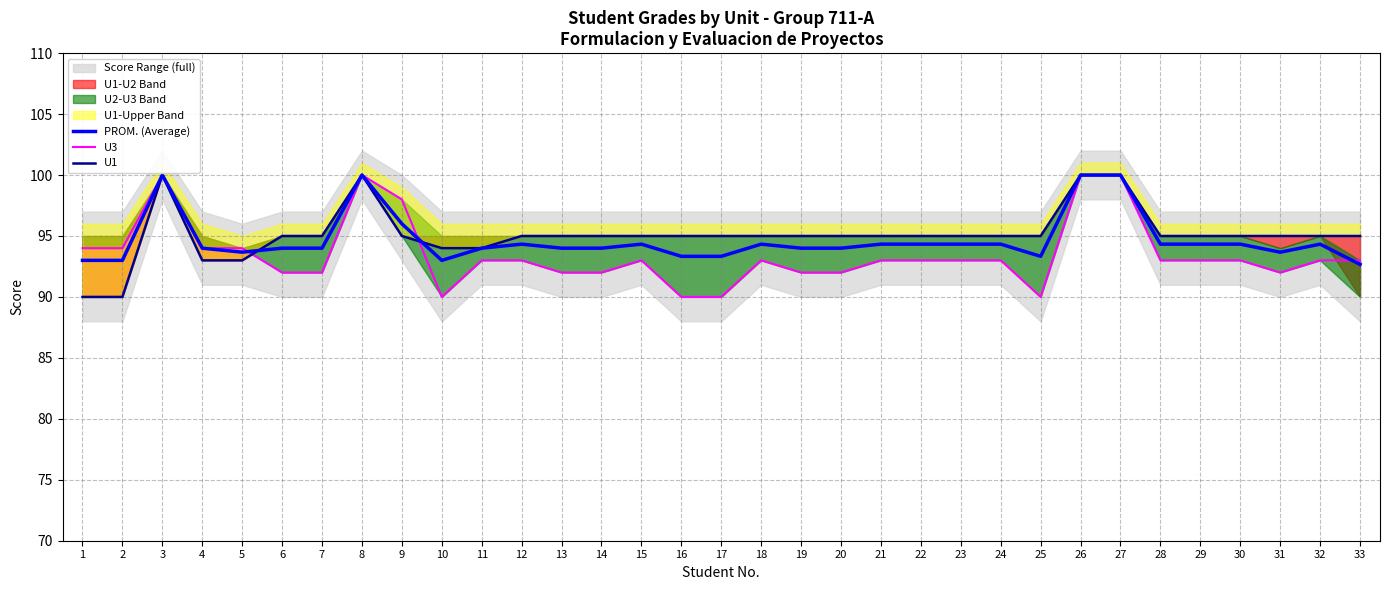

Is the value of U3 at 28 greater than the value of U1 at 18?

No